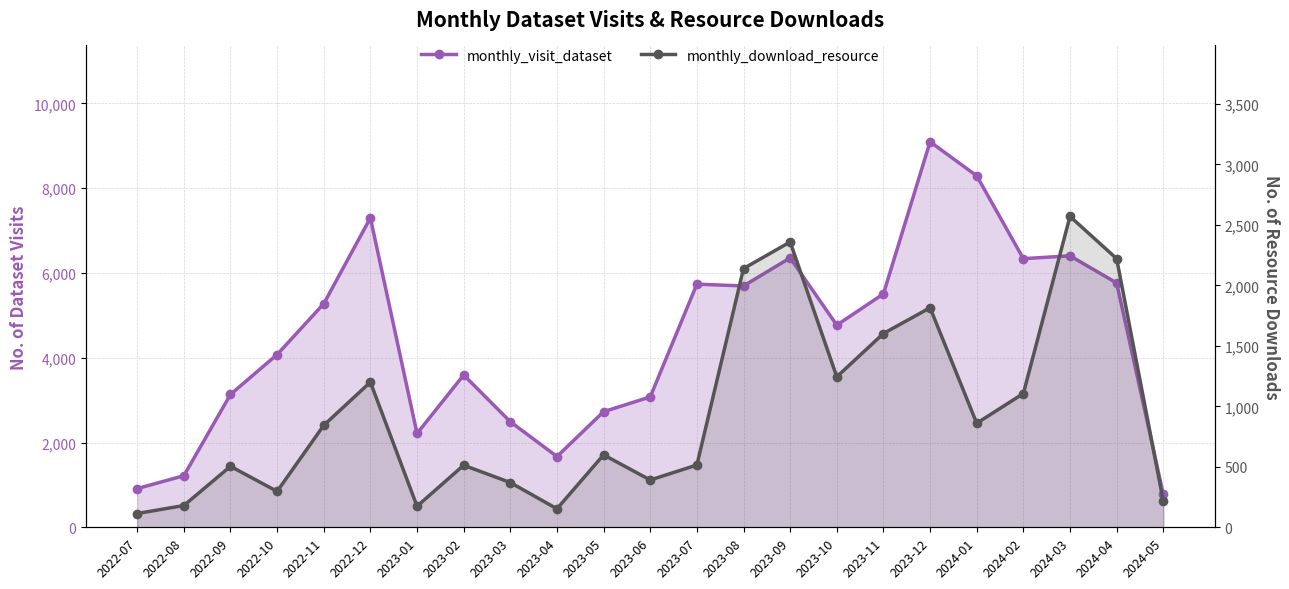

What is the difference between the maximum and minimum values in the monthly_download_resource series?

2456